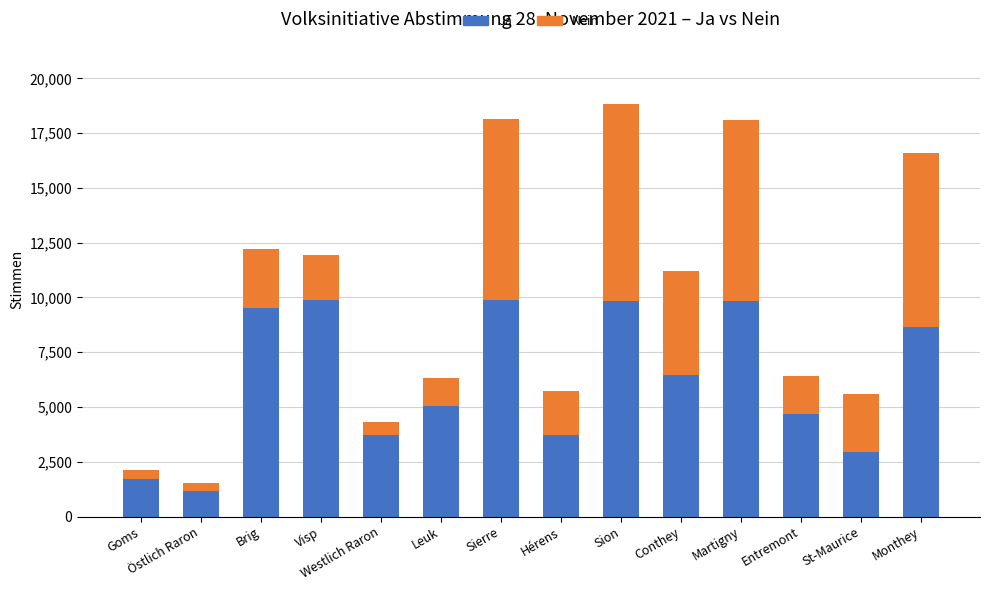

What is the average value of the Ja series?

6221